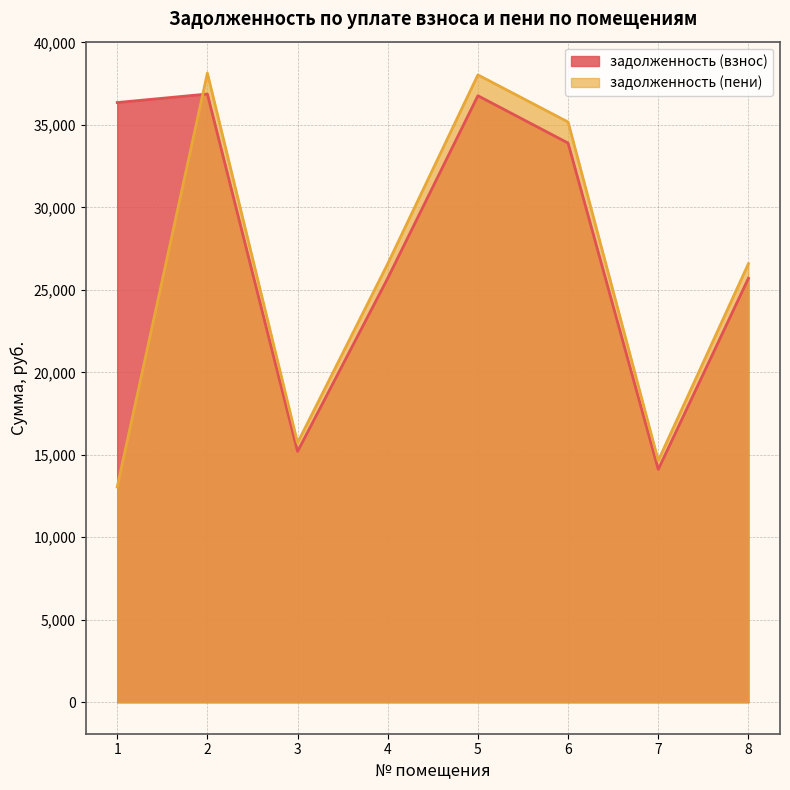

What is the difference between the second highest and minimum values in the задолженность (пени) series?

24979.5